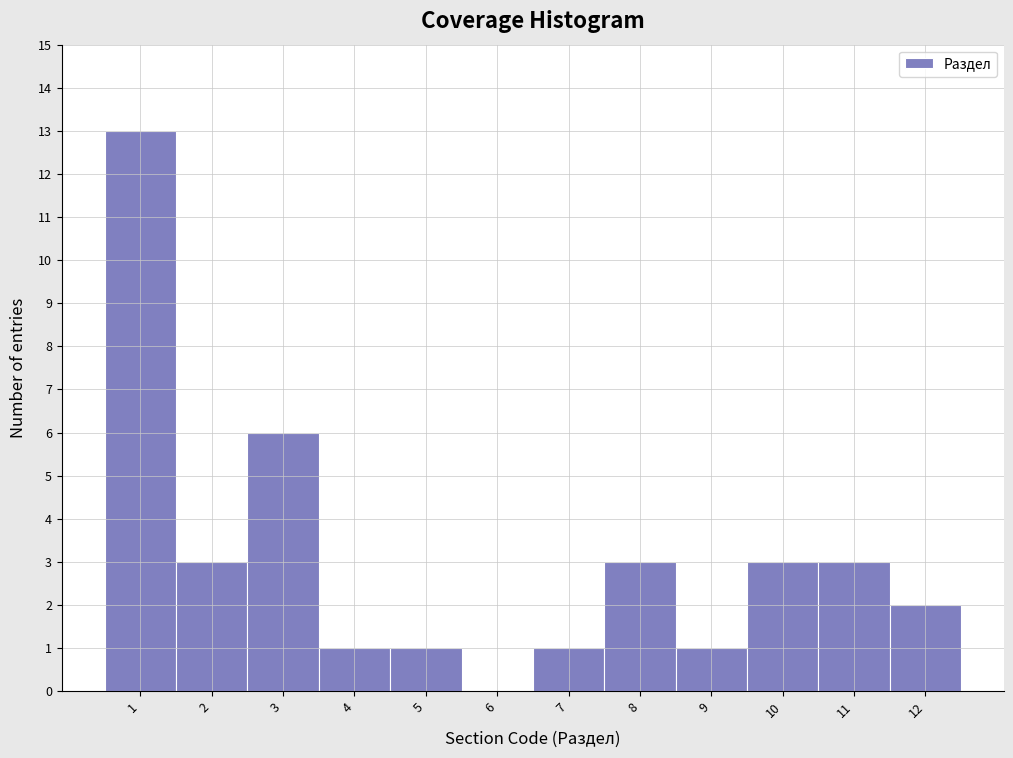

Reading left to right, extract all data points from this chart.

1=13	2=3	3=6	4=1	5=1	6=0	7=1	8=3	9=1	10=3	11=3	12=2